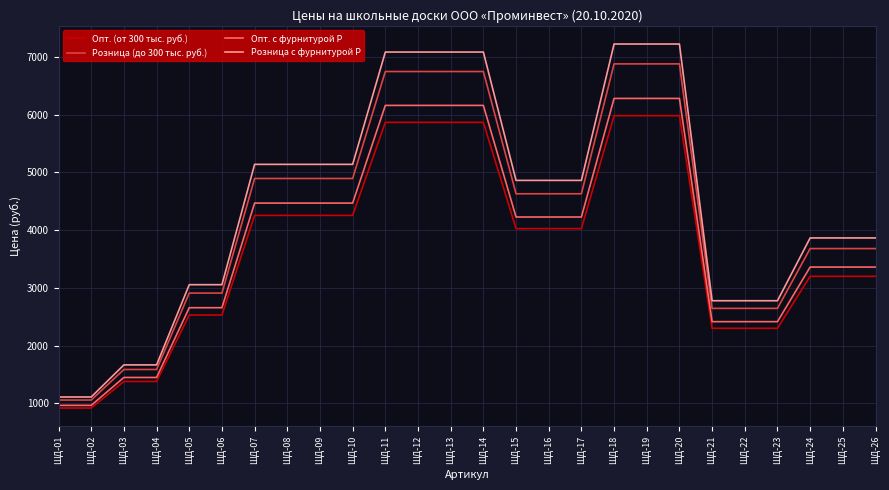

How many lines are shown in the chart?

4